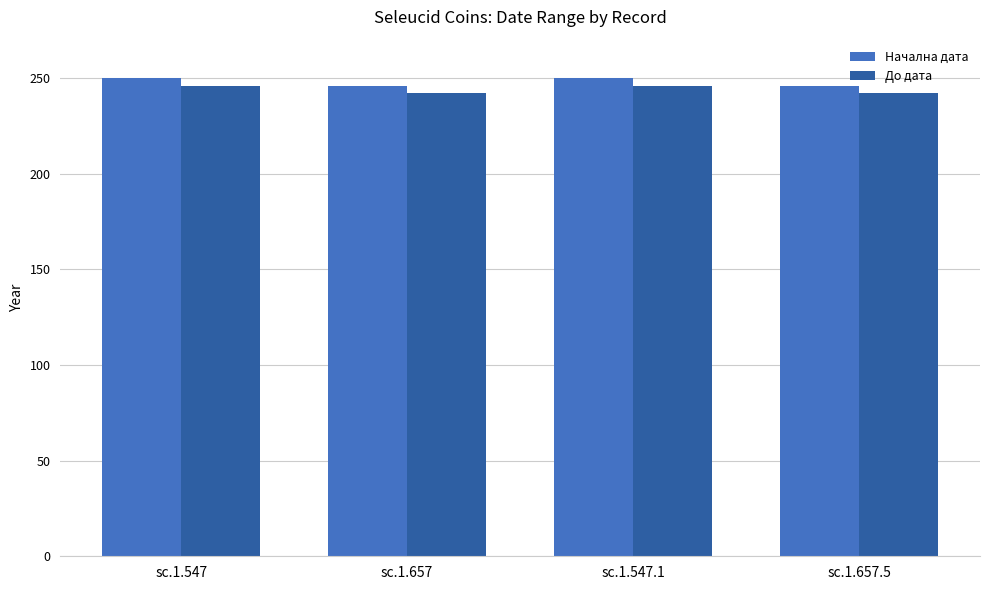

True or false: Начална дата has a value of 138 at sc.1.547.1.

False